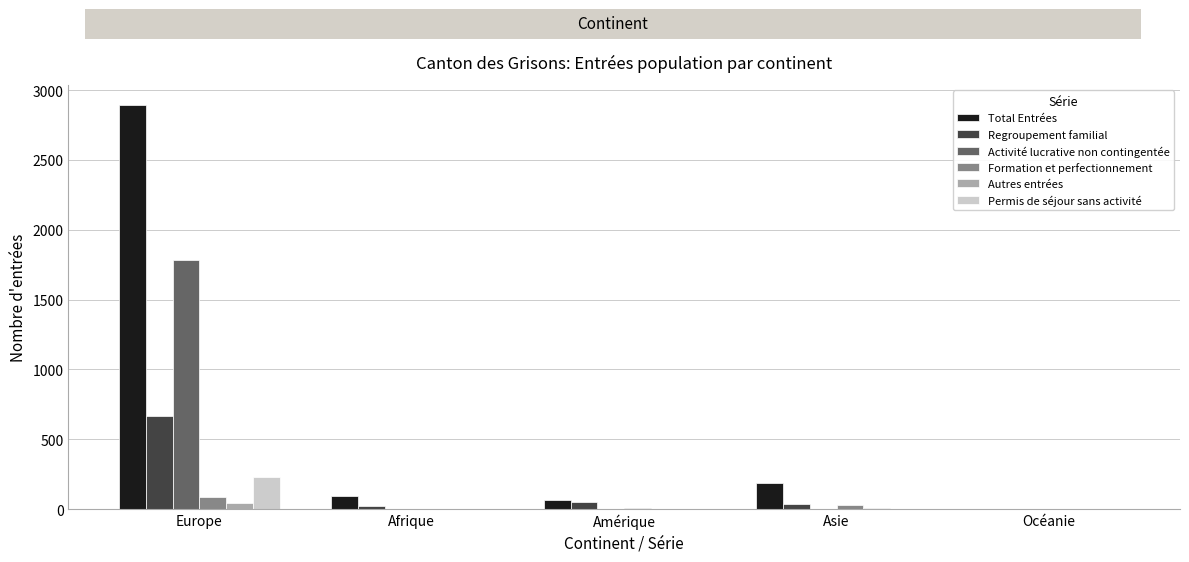

Are the bars horizontal?

No